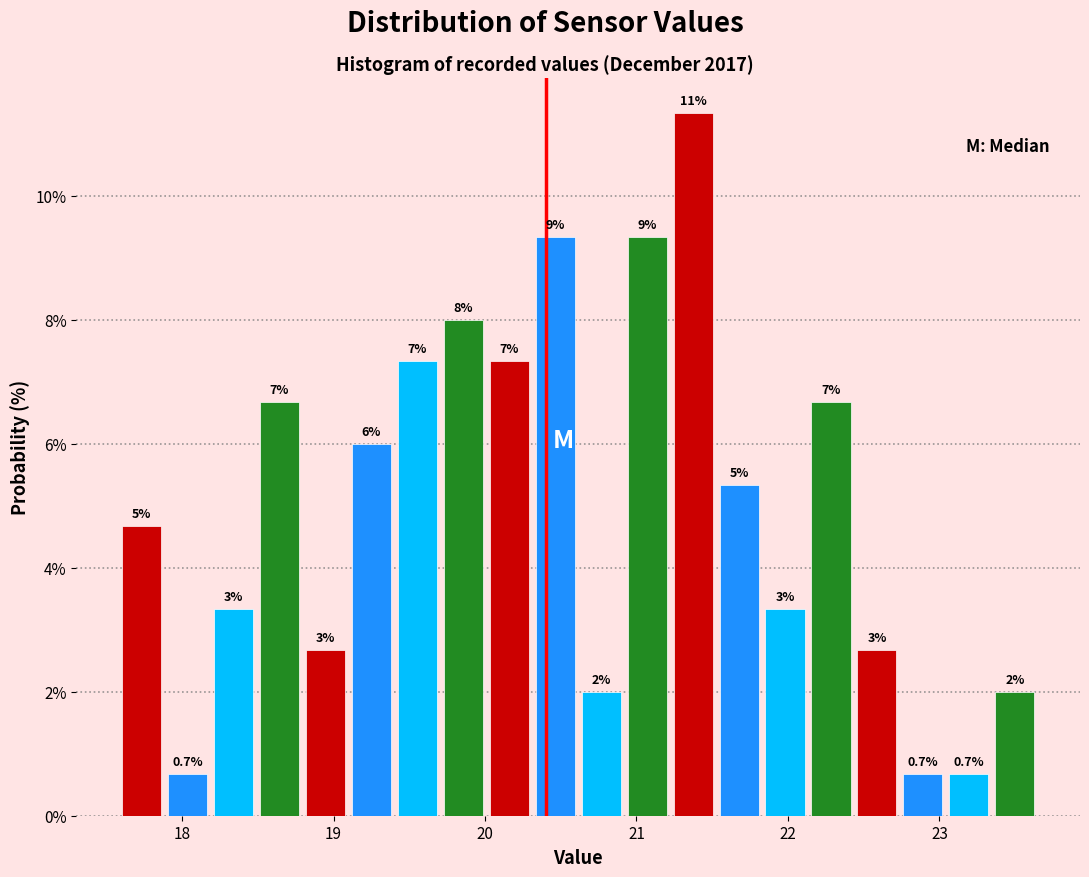

Around what value on the x-axis is the tallest bar? Give the approximate position of its centre, as read against the axis.

21.4